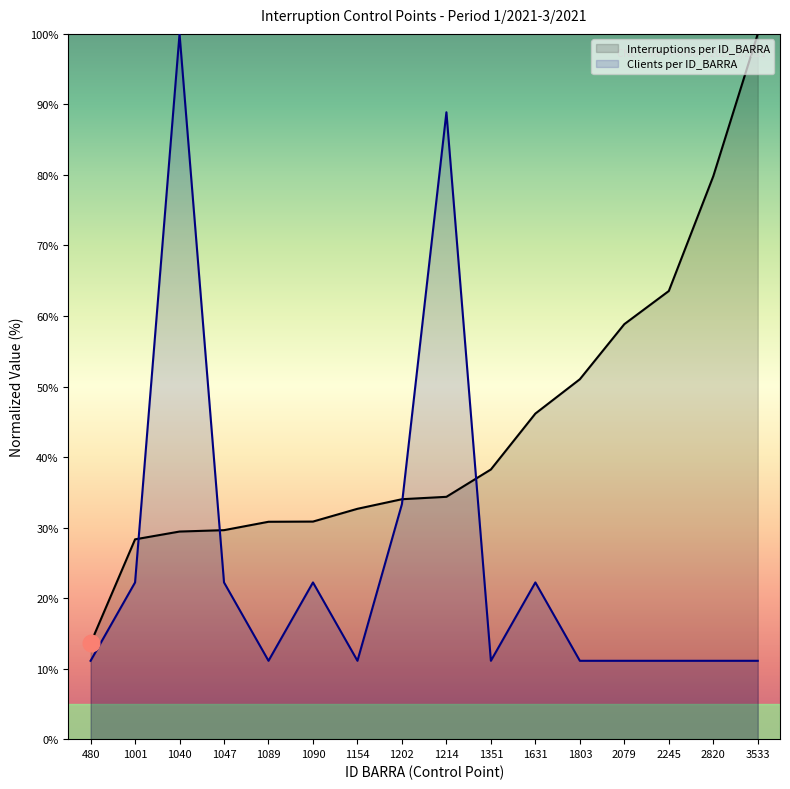

What is the sum of the Interruptions per ID_BARRA values at 1154 and 1047?

62.3